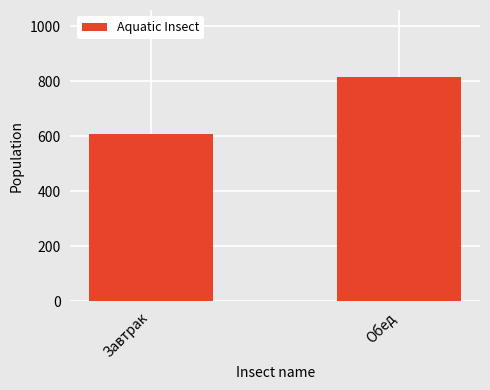

Reading right to left, list all the values displayed in this chart.

Обед=815	Завтрак=608